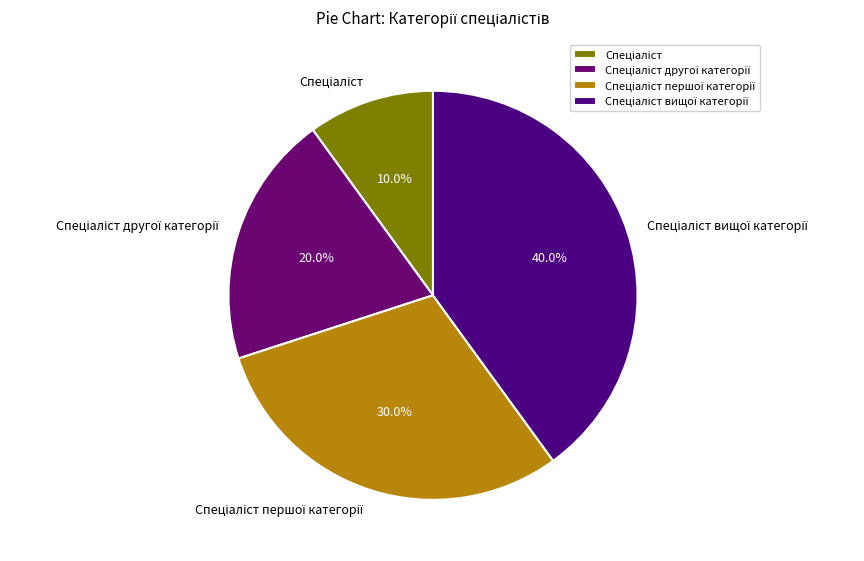

Is there a majority slice in this chart?

No